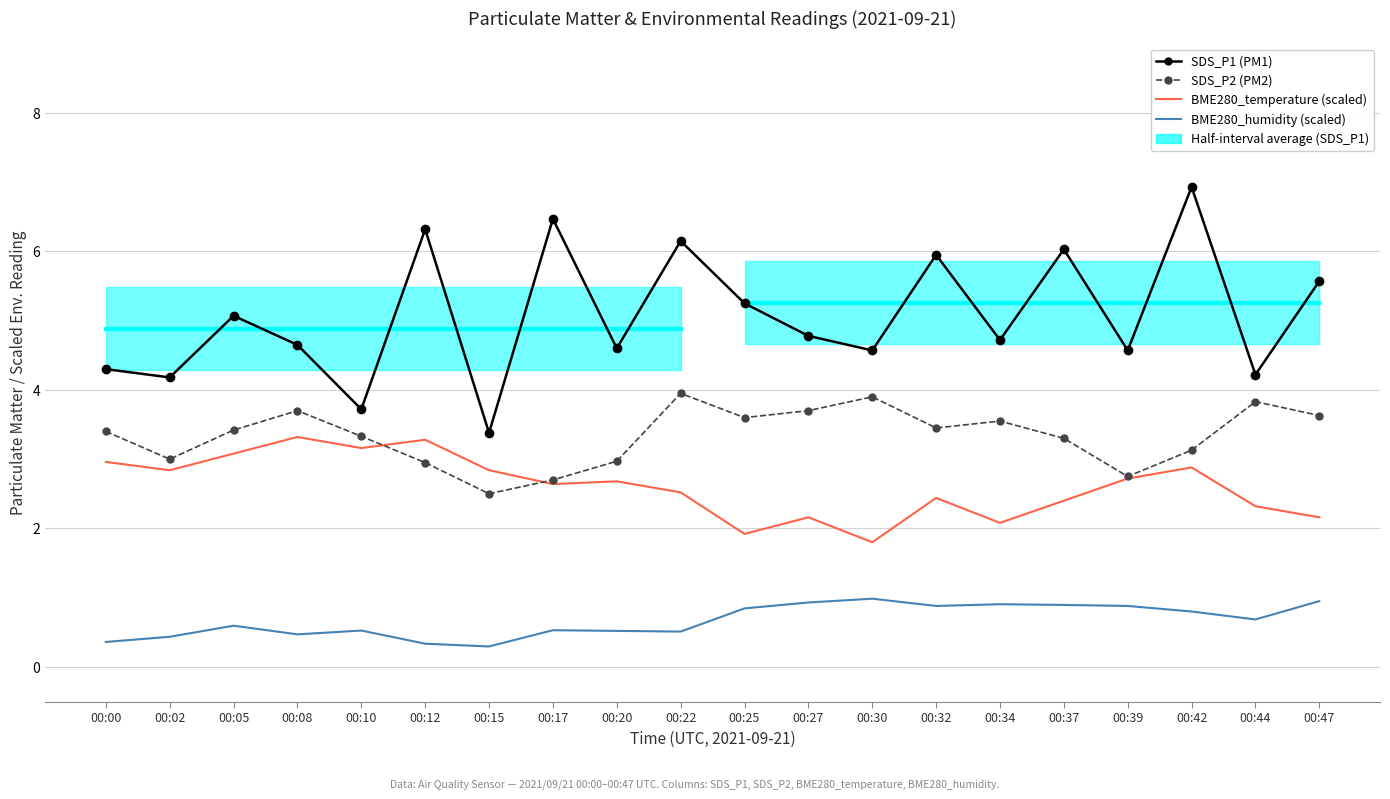

Is the value of BME280_humidity (scaled) at 00:02 greater than the value of SDS_P2 (PM2) at 00:32?

No